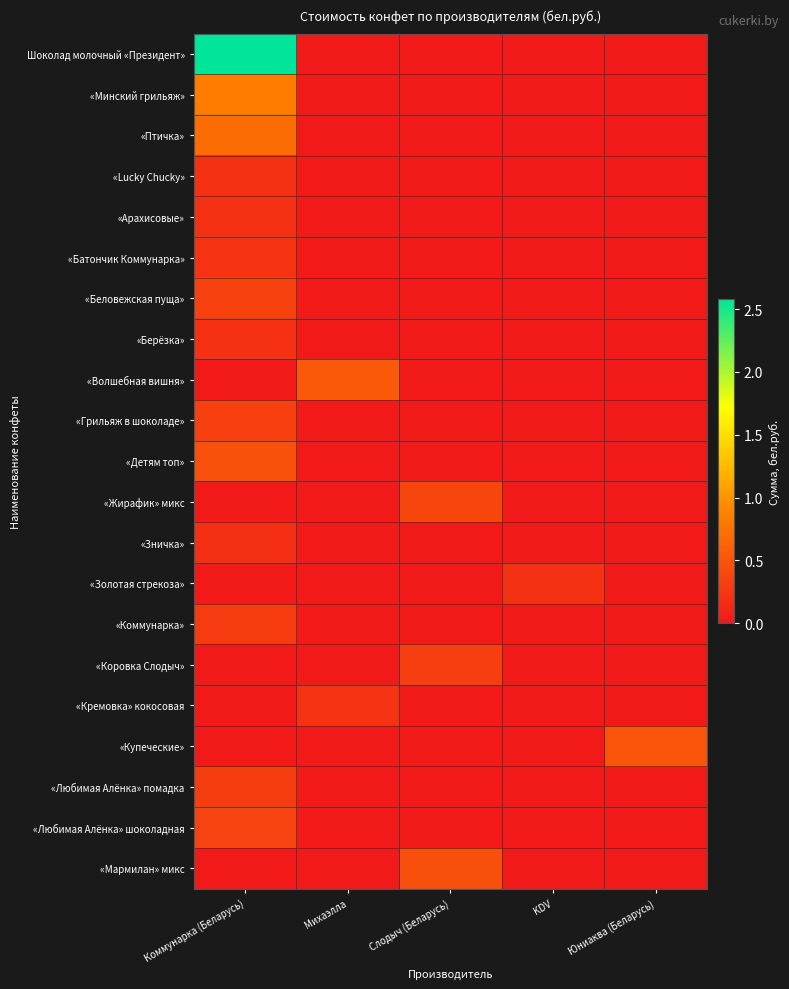

Reading left to right, list all the values displayed in this chart.

Шоколад молочный «Президент»: Коммунарка (Беларусь)=2.6	Михаэлла=0.0	Слодыч (Беларусь)=0.0	KDV=0.0	Юниаква (Беларусь)=0.0
«Минский грильяж»: Коммунарка (Беларусь)=0.8	Михаэлла=0.0	Слодыч (Беларусь)=0.0	KDV=0.0	Юниаква (Беларусь)=0.0
«Птичка»: Коммунарка (Беларусь)=0.7	Михаэлла=0.0	Слодыч (Беларусь)=0.0	KDV=0.0	Юниаква (Беларусь)=0.0
«Lucky Chucky»: Коммунарка (Беларусь)=0.2	Михаэлла=0.0	Слодыч (Беларусь)=0.0	KDV=0.0	Юниаква (Беларусь)=0.0
«Арахисовые»: Коммунарка (Беларусь)=0.2	Михаэлла=0.0	Слодыч (Беларусь)=0.0	KDV=0.0	Юниаква (Беларусь)=0.0
«Батончик Коммунарка»: Коммунарка (Беларусь)=0.2	Михаэлла=0.0	Слодыч (Беларусь)=0.0	KDV=0.0	Юниаква (Беларусь)=0.0
«Беловежская пуща»: Коммунарка (Беларусь)=0.3	Михаэлла=0.0	Слодыч (Беларусь)=0.0	KDV=0.0	Юниаква (Беларусь)=0.0
«Берёзка»: Коммунарка (Беларусь)=0.2	Михаэлла=0.0	Слодыч (Беларусь)=0.0	KDV=0.0	Юниаква (Беларусь)=0.0
«Волшебная вишня»: Коммунарка (Беларусь)=0.0	Михаэлла=0.5	Слодыч (Беларусь)=0.0	KDV=0.0	Юниаква (Беларусь)=0.0
«Грильяж в шоколаде»: Коммунарка (Беларусь)=0.3	Михаэлла=0.0	Слодыч (Беларусь)=0.0	KDV=0.0	Юниаква (Беларусь)=0.0
«Детям топ»: Коммунарка (Беларусь)=0.5	Михаэлла=0.0	Слодыч (Беларусь)=0.0	KDV=0.0	Юниаква (Беларусь)=0.0
«Жирафик» микс: Коммунарка (Беларусь)=0.0	Михаэлла=0.0	Слодыч (Беларусь)=0.4	KDV=0.0	Юниаква (Беларусь)=0.0
«Зничка»: Коммунарка (Беларусь)=0.2	Михаэлла=0.0	Слодыч (Беларусь)=0.0	KDV=0.0	Юниаква (Беларусь)=0.0
«Золотая стрекоза»: Коммунарка (Беларусь)=0.0	Михаэлла=0.0	Слодыч (Беларусь)=0.0	KDV=0.2	Юниаква (Беларусь)=0.0
«Коммунарка»: Коммунарка (Беларусь)=0.3	Михаэлла=0.0	Слодыч (Беларусь)=0.0	KDV=0.0	Юниаква (Беларусь)=0.0
«Коровка Слодыч»: Коммунарка (Беларусь)=0.0	Михаэлла=0.0	Слодыч (Беларусь)=0.3	KDV=0.0	Юниаква (Беларусь)=0.0
«Кремовка» кокосовая: Коммунарка (Беларусь)=0.0	Михаэлла=0.2	Слодыч (Беларусь)=0.0	KDV=0.0	Юниаква (Беларусь)=0.0
«Купеческие»: Коммунарка (Беларусь)=0.0	Михаэлла=0.0	Слодыч (Беларусь)=0.0	KDV=0.0	Юниаква (Беларусь)=0.5
«Любимая Алёнка» помадка: Коммунарка (Беларусь)=0.3	Михаэлла=0.0	Слодыч (Беларусь)=0.0	KDV=0.0	Юниаква (Беларусь)=0.0
«Любимая Алёнка» шоколадная: Коммунарка (Беларусь)=0.4	Михаэлла=0.0	Слодыч (Беларусь)=0.0	KDV=0.0	Юниаква (Беларусь)=0.0
«Мармилан» микс: Коммунарка (Беларусь)=0.0	Михаэлла=0.0	Слодыч (Беларусь)=0.5	KDV=0.0	Юниаква (Беларусь)=0.0